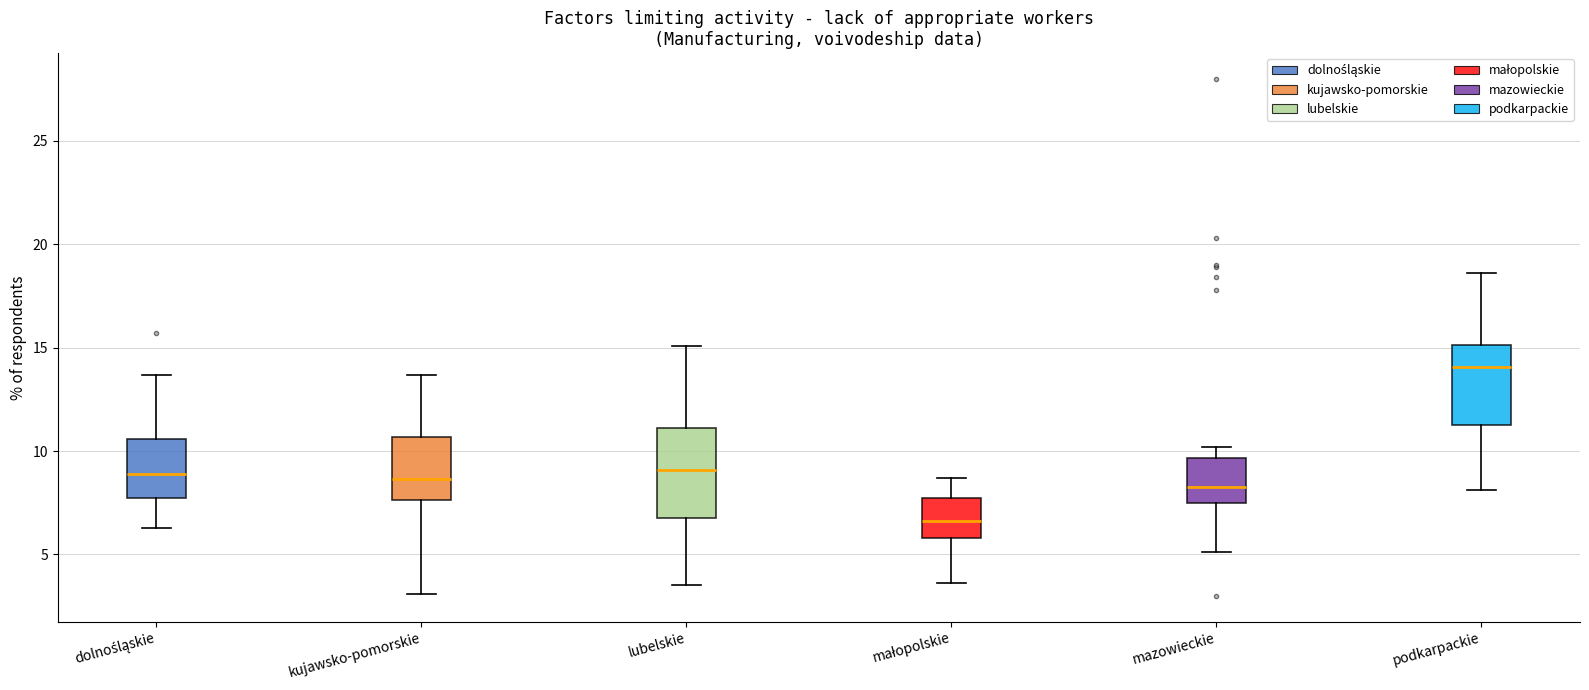

Where is the lower edge of the box for kujawsko-pomorskie on the y-axis? The values are not printed on the chart, so give them approximately, as read against the axis.

7.5